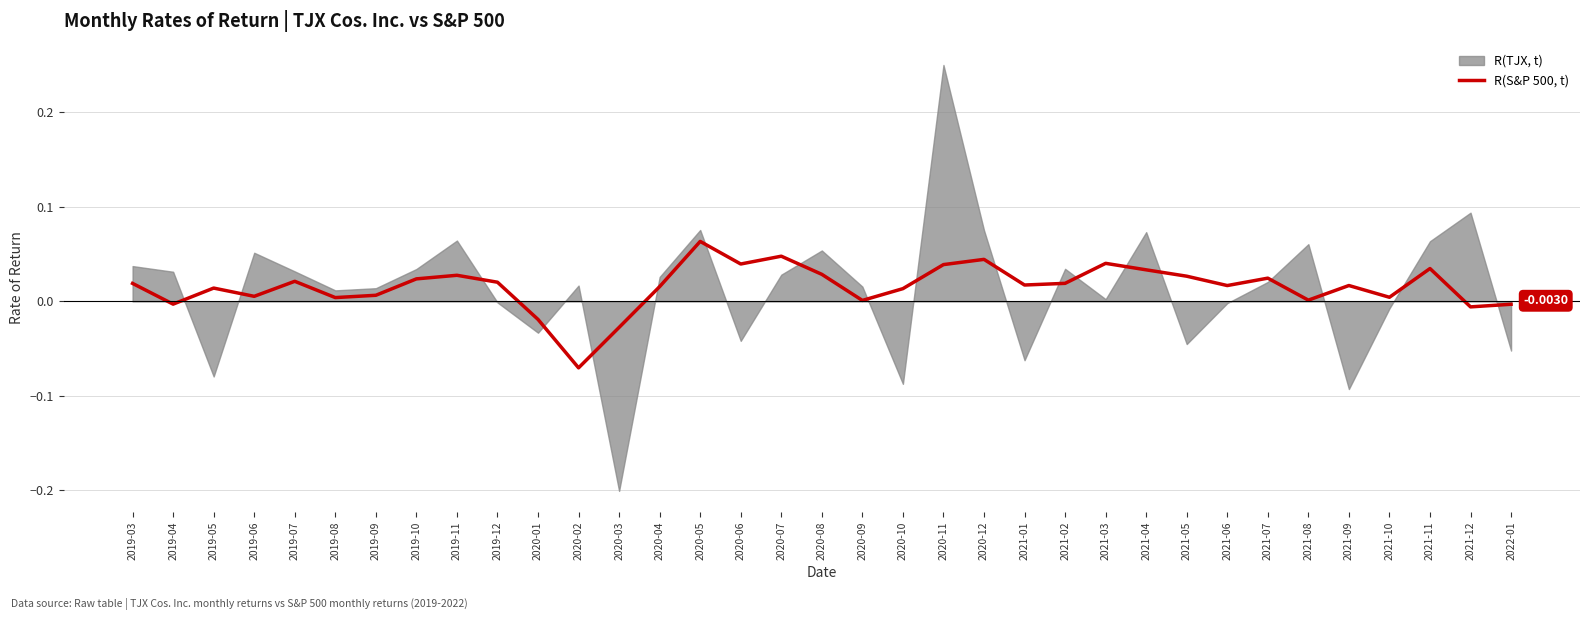

The value at 2020-09 is 0.0. True or false?

False